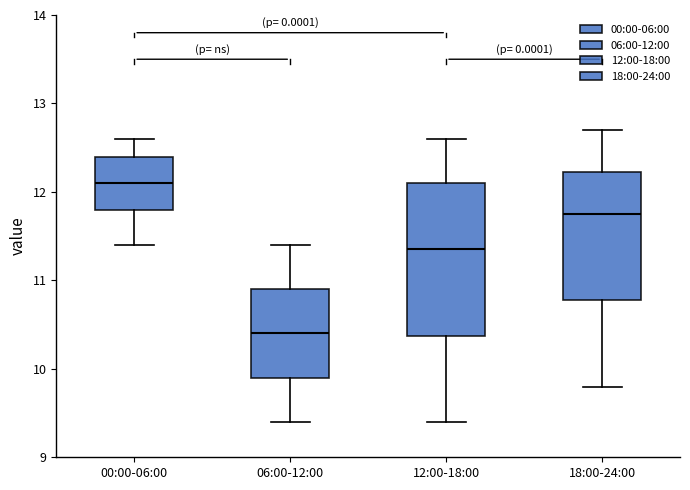

Which box is the tallest, from its lower edge to its upper edge?

12:00-18:00